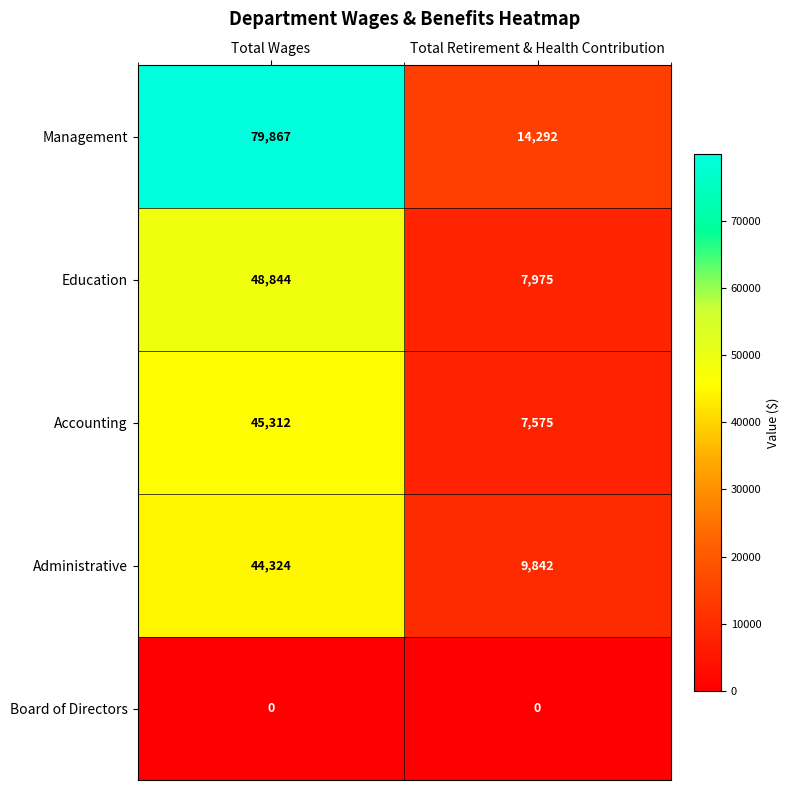

Reading left to right, what are all the values shown in this chart?

Management: Total Wages=79867	Total Retirement & Health Contribution=14292
Education: Total Wages=48844	Total Retirement & Health Contribution=7975
Accounting: Total Wages=45312	Total Retirement & Health Contribution=7575
Administrative: Total Wages=44324	Total Retirement & Health Contribution=9842
Board of Directors: Total Wages=0	Total Retirement & Health Contribution=0